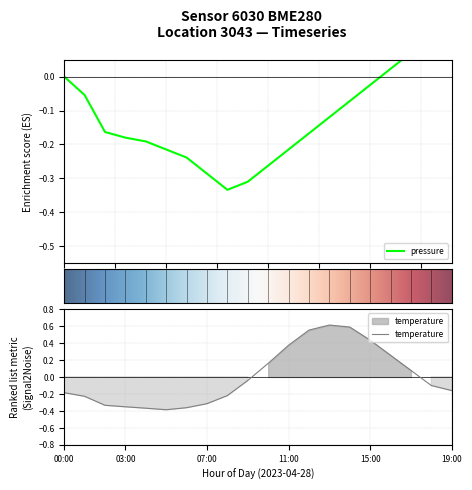

After their last crossing, which series has the higher values: temperature or pressure?

pressure